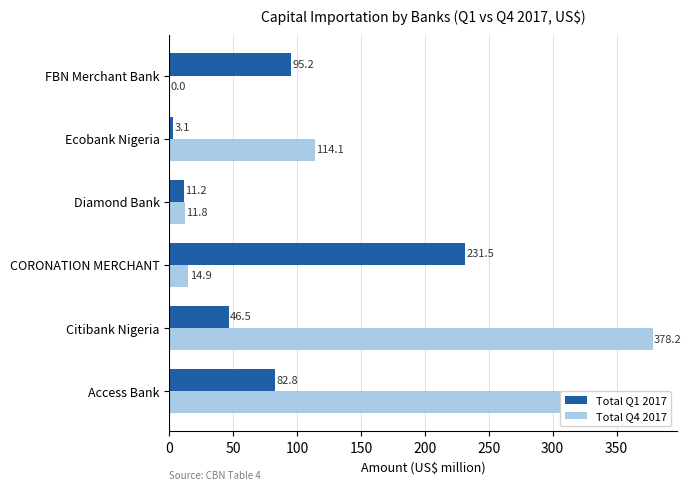

What is the sum of the Total Q1 2017 values at CORONATION MERCHANT and Ecobank Nigeria?

234.6